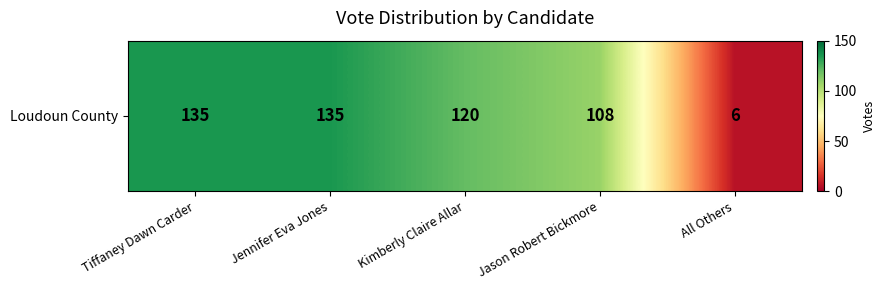

Count the number of data series in this chart.

1